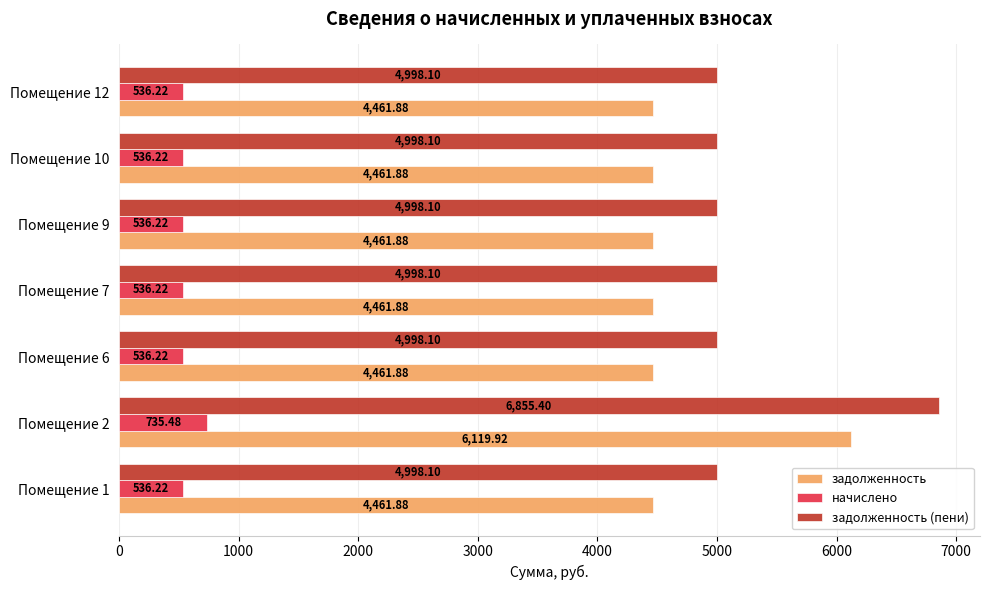

What is the difference between the highest and lowest values at Помещение 2?

6119.9